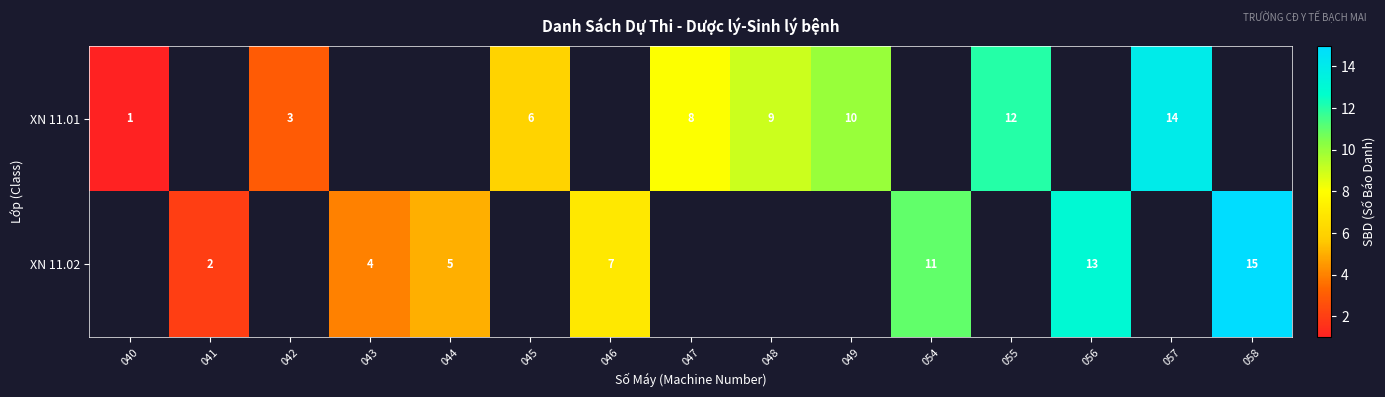

True or false: XN 11.01 has a value of 9 at 048.

True